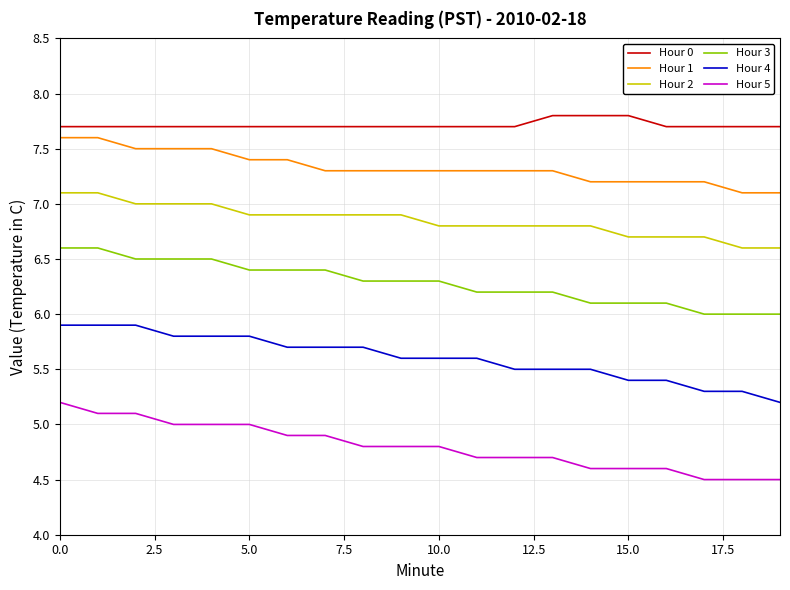

Reading left to right, transcribe all the data shown in this chart.

Hour 0: 7.7	7.7	7.7	7.7	7.7	7.7	7.7	7.7	7.7	7.7	7.7	7.7	7.7	7.8	7.8	7.8	7.7	7.7	7.7	7.7
Hour 1: 7.6	7.6	7.5	7.5	7.5	7.4	7.4	7.3	7.3	7.3	7.3	7.3	7.3	7.3	7.2	7.2	7.2	7.2	7.1	7.1
Hour 2: 7.1	7.1	7.0	7.0	7.0	6.9	6.9	6.9	6.9	6.9	6.8	6.8	6.8	6.8	6.8	6.7	6.7	6.7	6.6	6.6
Hour 3: 6.6	6.6	6.5	6.5	6.5	6.4	6.4	6.4	6.3	6.3	6.3	6.2	6.2	6.2	6.1	6.1	6.1	6.0	6.0	6.0
Hour 4: 5.9	5.9	5.9	5.8	5.8	5.8	5.7	5.7	5.7	5.6	5.6	5.6	5.5	5.5	5.5	5.4	5.4	5.3	5.3	5.2
Hour 5: 5.2	5.1	5.1	5.0	5.0	5.0	4.9	4.9	4.8	4.8	4.8	4.7	4.7	4.7	4.6	4.6	4.6	4.5	4.5	4.5